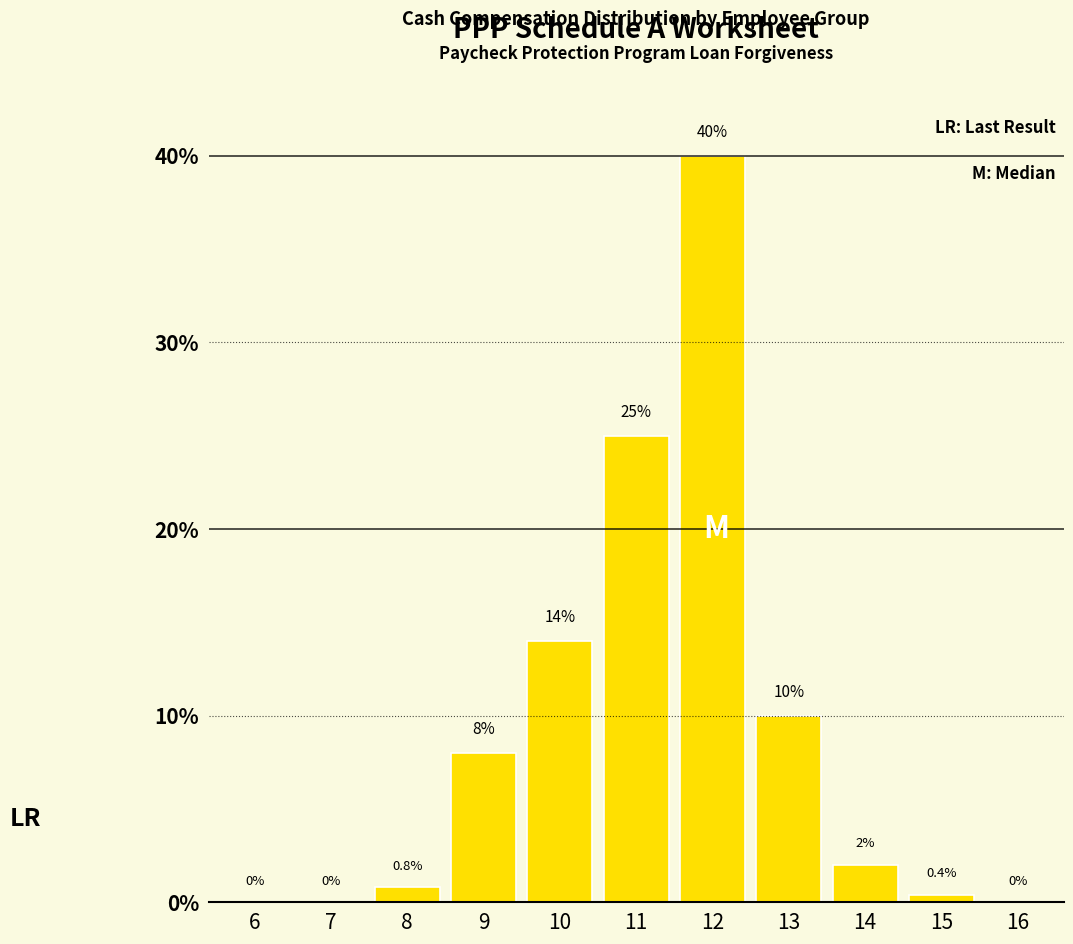

Which category has the highest value across all series?

12